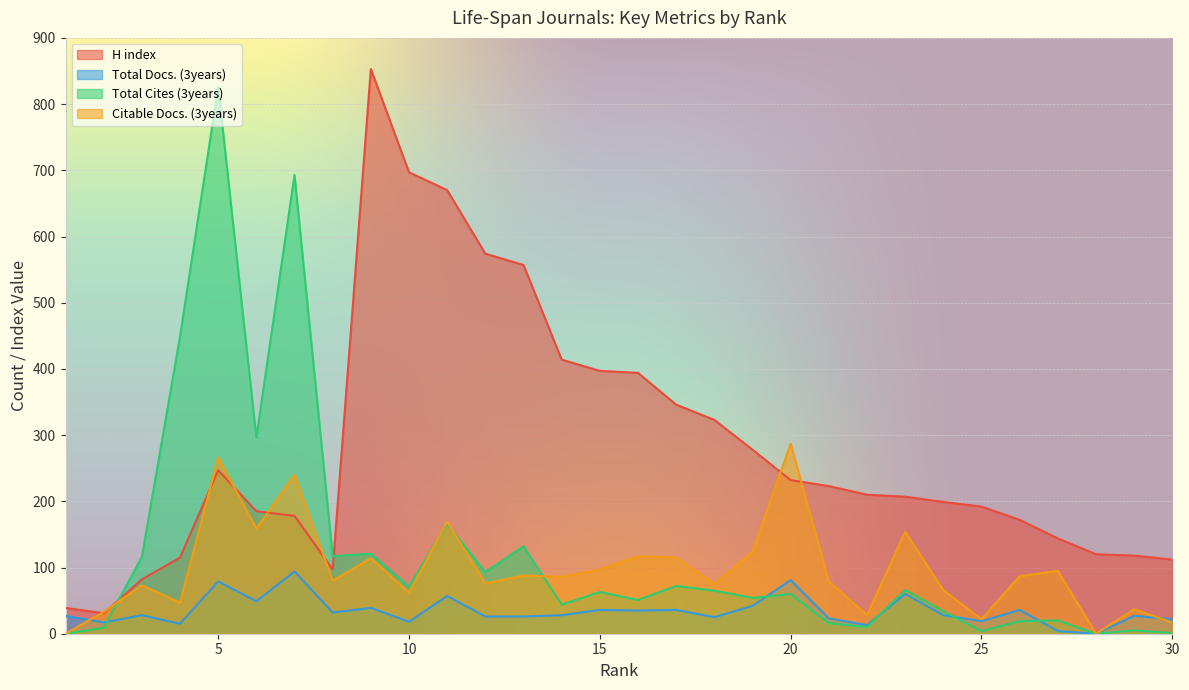

How many interior local valleys does the H index series have?

2